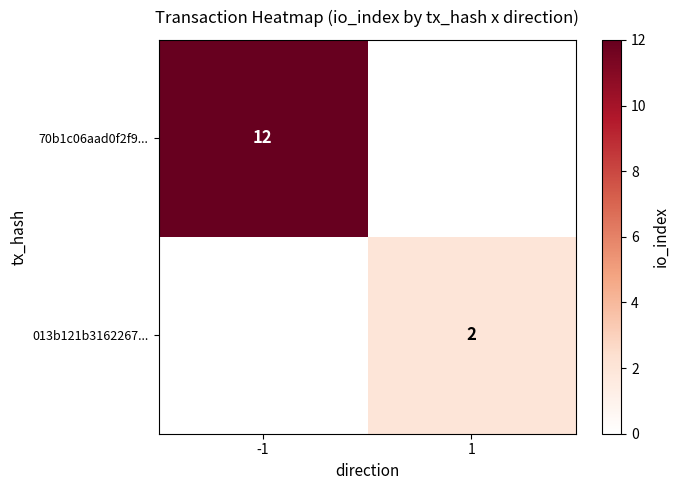

True or false: 013b121b3162267... has a value of 3 at 1.

False